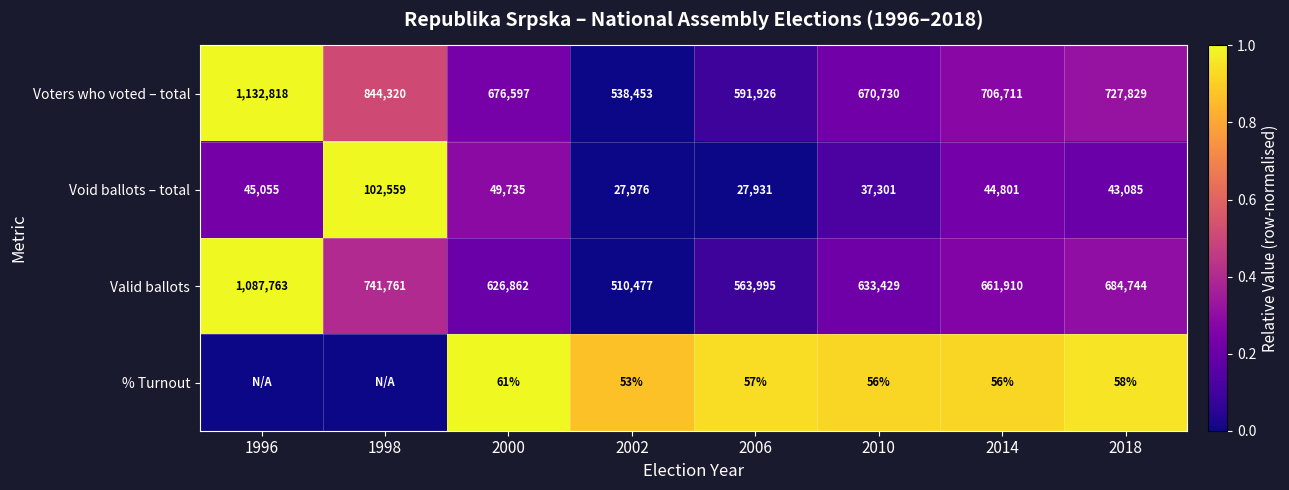

At which label does Valid ballots reach its peak?

1996